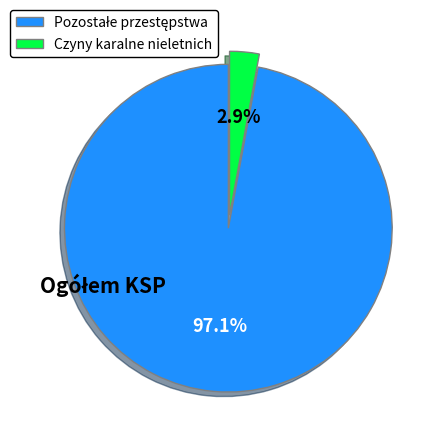

How much of the chart is everything except Czyny karalne nieletnich?

97.1%